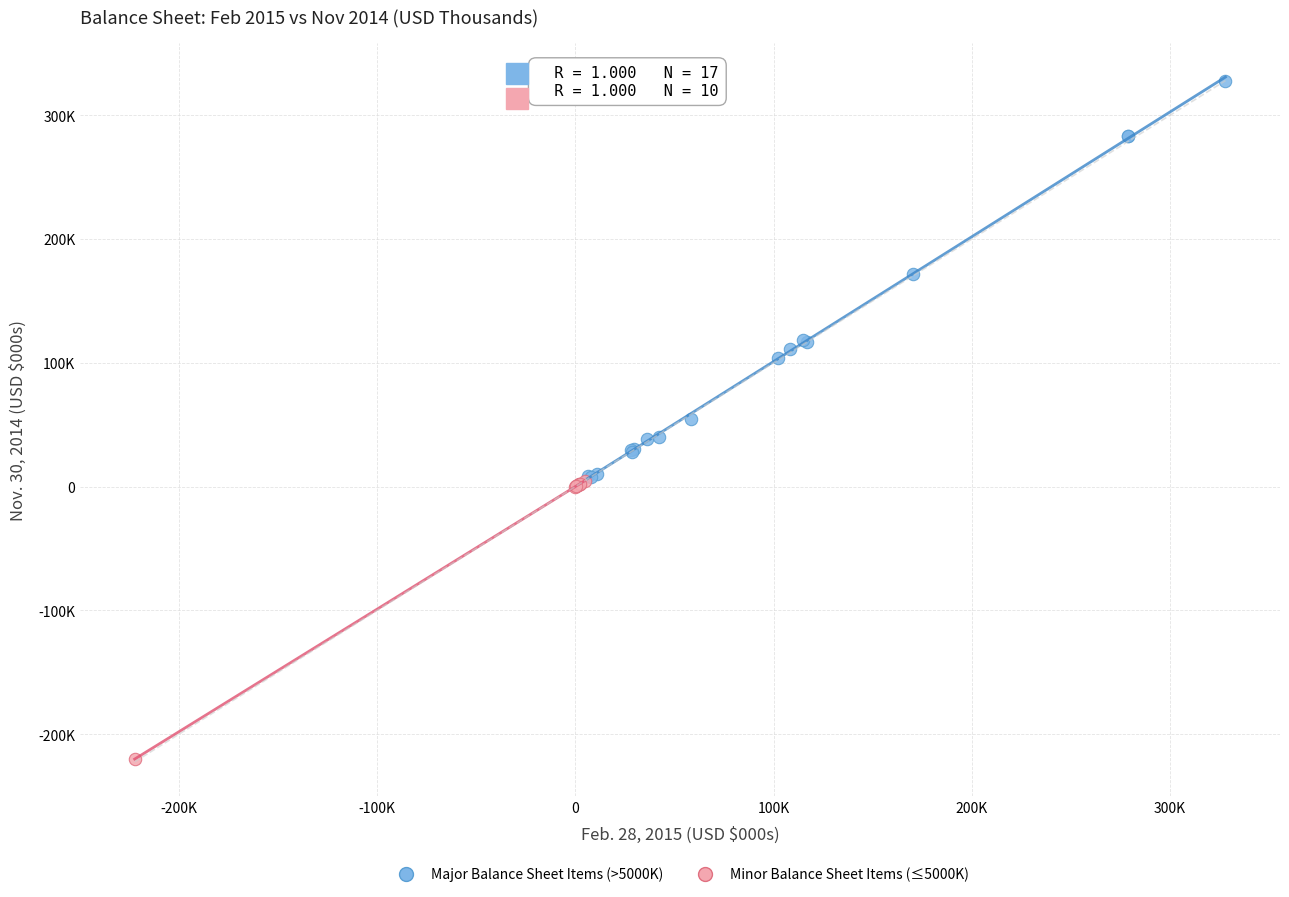

Which series has the largest Y range (max minus min)?

Major Balance Sheet Items (>5000K)